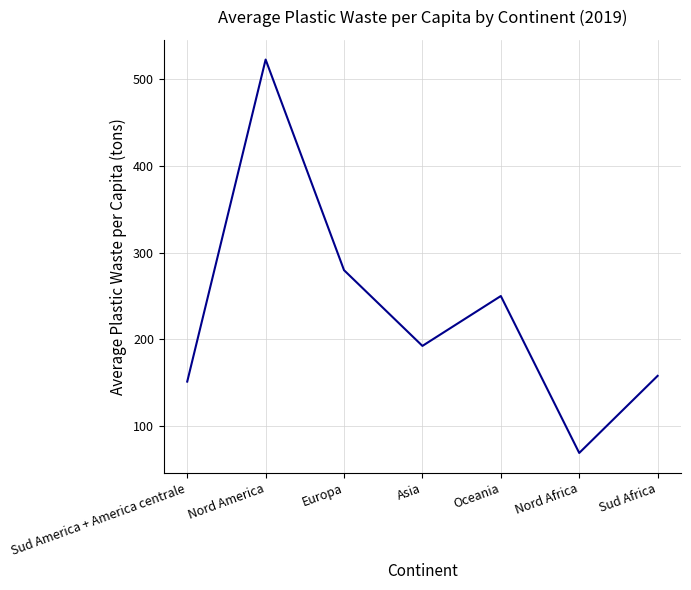

Count the number of categories in the chart.

7